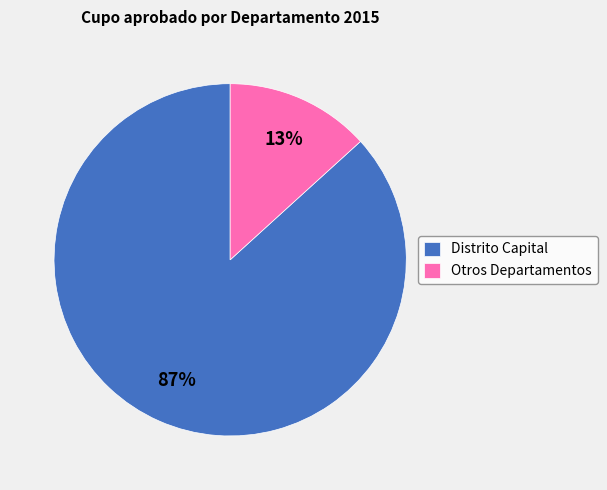

To the nearest percent, what is the average slice percentage?

50%